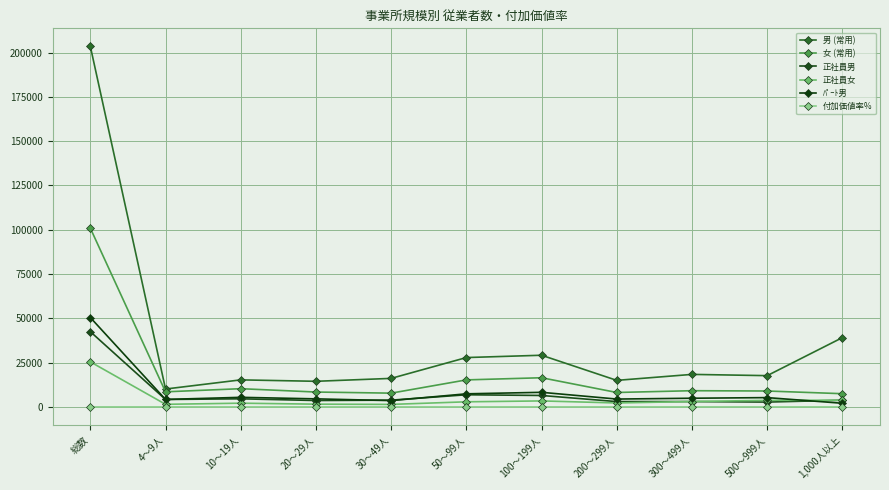

At how many categories does at least one series exceed 27450?

4